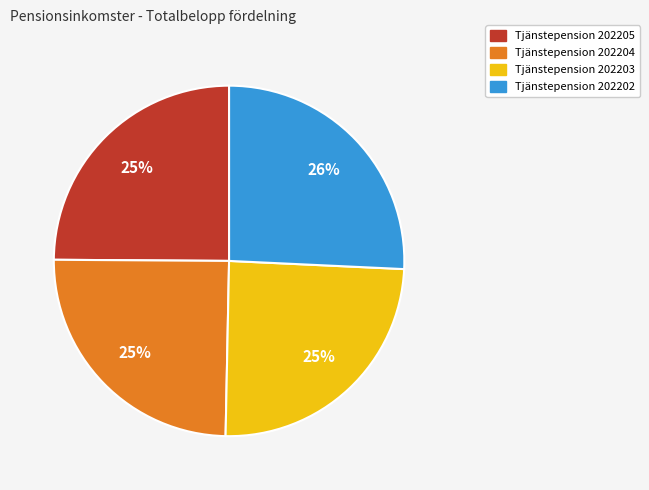

Count the number of slices in the pie.

4